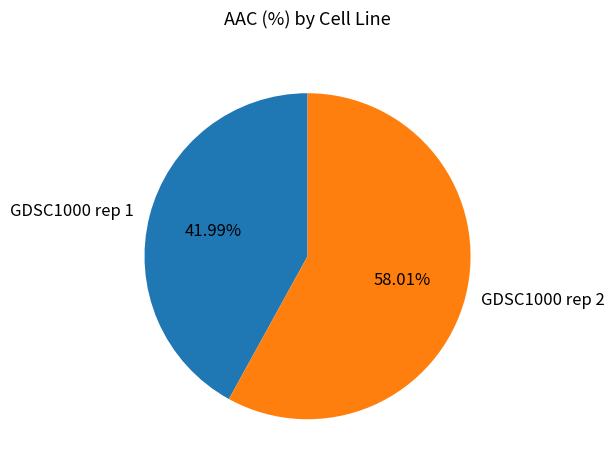

What is the largest slice in the pie chart?

GDSC1000 rep 2